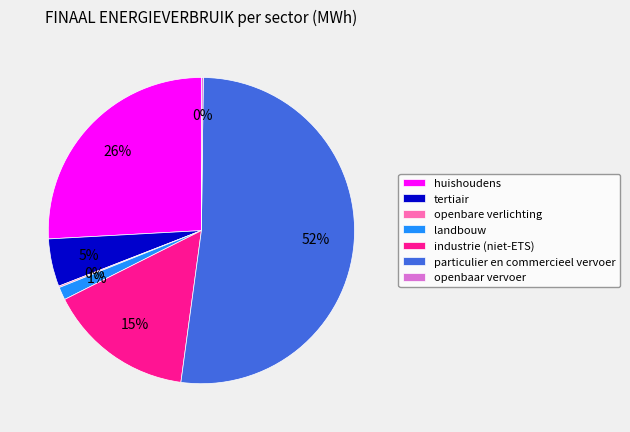

Which slice is the largest?

particulier en commercieel vervoer